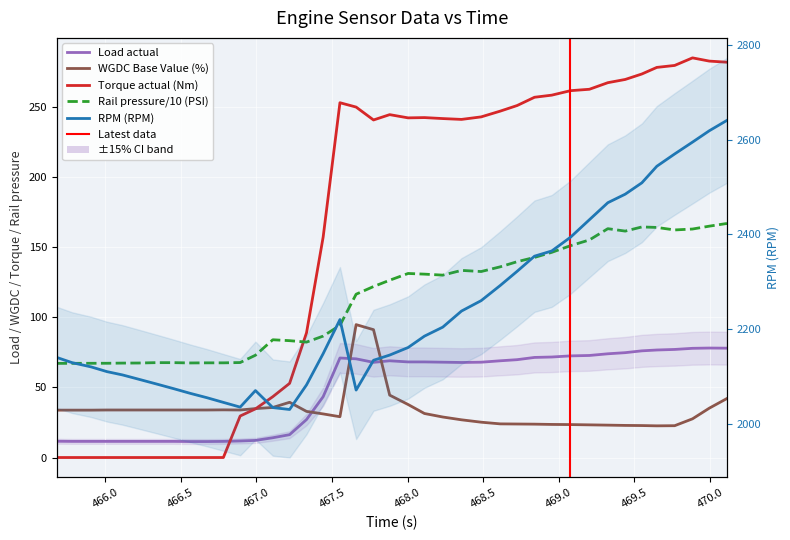

Reading left to right, transcribe all the data shown in this chart.

RPM (RPM): 465.68=2140.0	465.781=2129.0	465.907=2120.0	466.012=2110.0	466.115=2103.0	466.221=2094.0	466.338=2084.0	466.453=2074.0	466.564=2064.0	466.672=2055.0	466.782=2045.0	466.893=2035.0	466.994=2070.0	467.109=2034.0	467.22=2030.0	467.332=2082.0	467.442=2148.0	467.553=2220.0	467.66=2071.0	467.775=2134.0	467.882=2145.0	468.004=2161.0	468.112=2185.0	468.233=2204.0	468.357=2238.0	468.487=2260.0	468.613=2292.0	468.725=2322.0	468.84=2354.0	468.954=2365.0	469.078=2394.0	469.203=2431.0	469.325=2467.0	469.44=2485.0	469.55=2509.0	469.649=2544.0	469.767=2570.0	469.885=2595.0	469.996=2619.0	470.113=2641.0
Rail pressure (PSI): 465.68=67.2	465.781=67.2	465.907=67.2	466.012=67.2	466.115=67.4	466.221=67.4	466.338=67.7	466.453=67.7	466.564=67.5	466.672=67.5	466.782=67.5	466.893=67.8	466.994=73.0	467.109=84.0	467.22=83.3	467.332=82.3	467.442=86.6	467.553=94.3	467.66=116.5	467.775=122.0	467.882=126.5	468.004=131.3	468.112=130.8	468.233=130.1	468.357=133.5	468.487=132.7	468.613=136.0	468.725=139.7	468.84=142.7	468.954=146.4	469.078=151.1	469.203=155.2	469.325=163.2	469.44=161.5	469.55=164.5	469.649=164.1	469.767=162.3	469.885=163.0	469.996=165.0	470.113=167.0
Torque actual value (Nm): 465.68=0.0	465.781=0.0	465.907=0.0	466.012=0.0	466.115=0.0	466.221=0.0	466.338=0.0	466.453=0.0	466.564=0.0	466.672=0.0	466.782=0.0	466.893=29.6	466.994=34.7	467.109=43.4	467.22=52.9	467.332=89.0	467.442=157.3	467.553=253.1	467.66=250.0	467.775=240.8	467.882=244.6	468.004=242.3	468.112=242.5	468.233=241.8	468.357=241.2	468.487=243.0	468.613=247.1	468.725=251.1	468.84=257.0	468.954=258.5	469.078=261.7	469.203=262.7	469.325=267.4	469.44=269.7	469.55=273.6	469.649=278.3	469.767=279.7	469.885=285.1	469.996=282.8	470.113=282.0
Load actual: 465.68=11.6	465.781=11.5	465.907=11.5	466.012=11.5	466.115=11.5	466.221=11.5	466.338=11.5	466.453=11.5	466.564=11.4	466.672=11.4	466.782=11.5	466.893=11.8	466.994=12.2	467.109=14.1	467.22=16.3	467.332=27.1	467.442=43.4	467.553=71.0	467.66=70.4	467.775=67.9	467.882=69.0	468.004=68.2	468.112=68.2	468.233=68.0	468.357=67.8	468.487=68.0	468.613=69.0	468.725=69.8	468.84=71.4	468.954=71.7	469.078=72.5	469.203=72.8	469.325=74.0	469.44=74.8	469.55=76.1	469.649=76.7	469.767=77.1	469.885=77.9	469.996=78.1	470.113=78.0
WGDC Base Value (%): 465.68=33.8	465.781=33.8	465.907=33.8	466.012=33.9	466.115=33.9	466.221=33.9	466.338=33.9	466.453=33.9	466.564=33.9	466.672=33.9	466.782=34.0	466.893=33.9	466.994=34.9	467.109=35.7	467.22=39.4	467.332=32.9	467.442=31.1	467.553=29.1	467.66=94.8	467.775=91.2	467.882=44.5	468.004=37.8	468.112=31.4	468.233=28.9	468.357=26.9	468.487=25.2	468.613=24.0	468.725=23.9	468.84=23.8	468.954=23.6	469.078=23.5	469.203=23.3	469.325=23.1	469.44=22.9	469.55=22.8	469.649=22.6	469.767=22.7	469.885=27.6	469.996=35.2	470.113=42.1